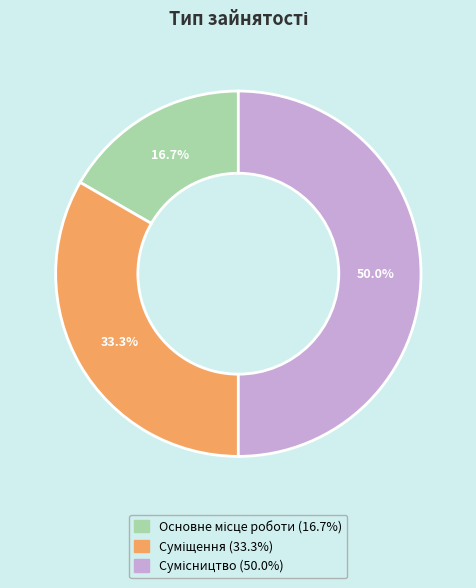

How many segments does this pie chart have?

3